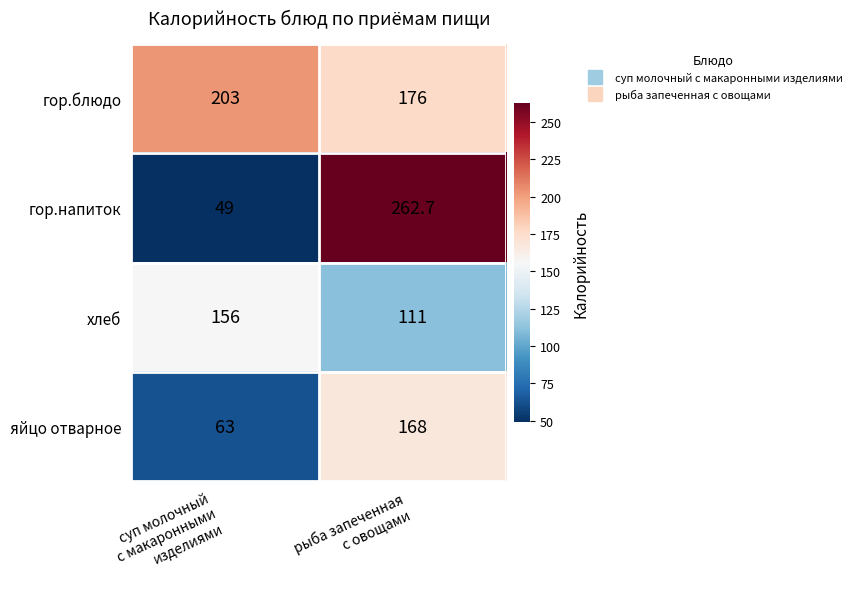

What is the average value of the гор.блюдо series?

189.5